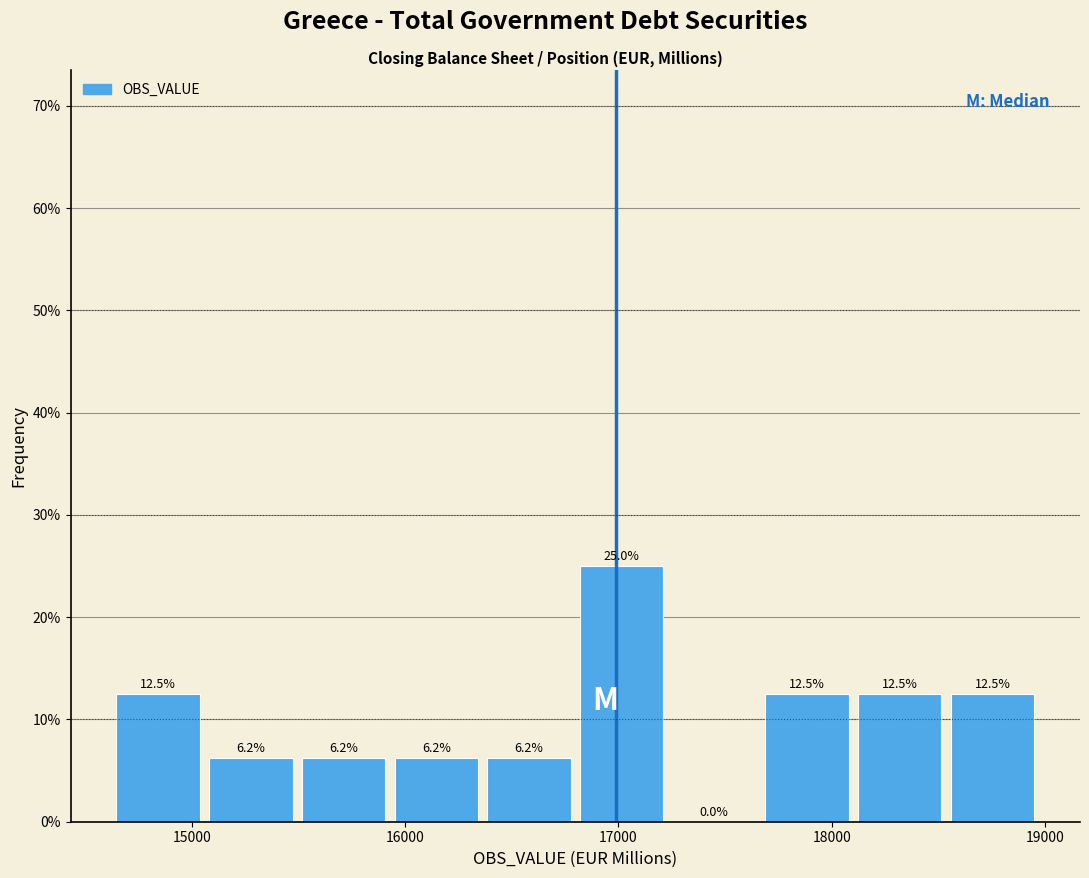

Reading left to right, list every bar in this chart as the range it spans on the x-axis followed by its height. The bar edges are not printed on the chart, so give them approximately, as read against the axis.

14600 to 15100: 12.5
15100 to 15500: 6.2
15500 to 16000: 6.2
16000 to 16400: 6.2
16400 to 16800: 6.2
16800 to 17300: 25.0
17300 to 17700: 0.0
17700 to 18100: 12.5
18100 to 18600: 12.5
18600 to 19000: 12.5